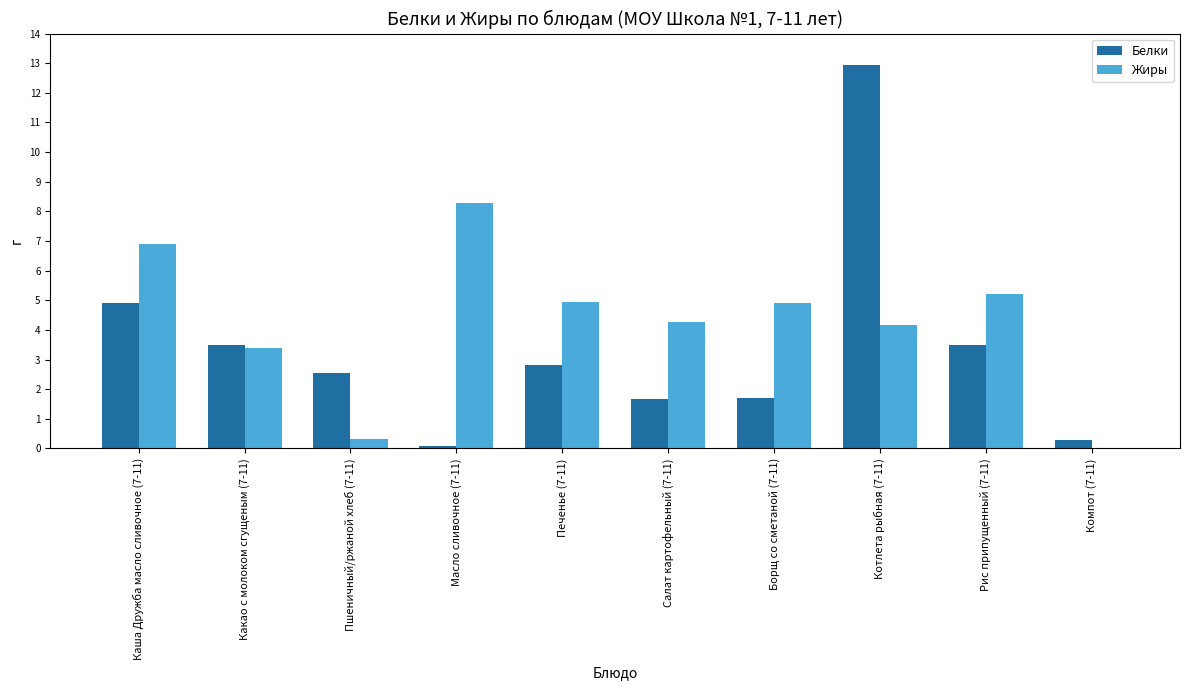

What is the sum of the Жиры values at Печенье (7-11) and Салат картофельный (7-11)?

9.2